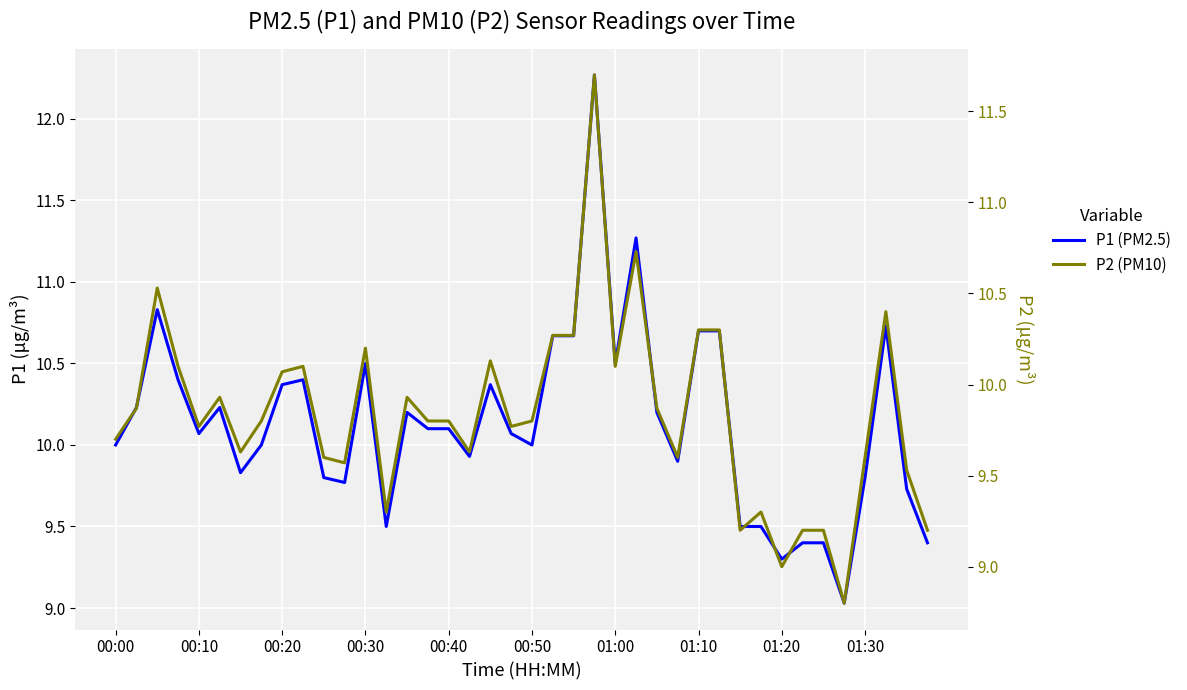

The value of P1 (PM2.5) at 19 is 4.5. True or false?

False